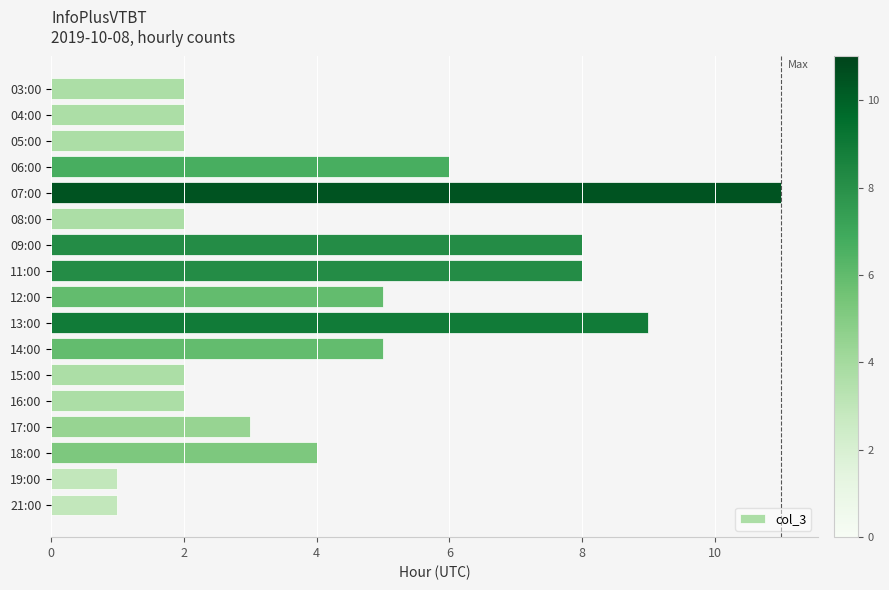

Which label corresponds to the largest value in the chart?

07:00